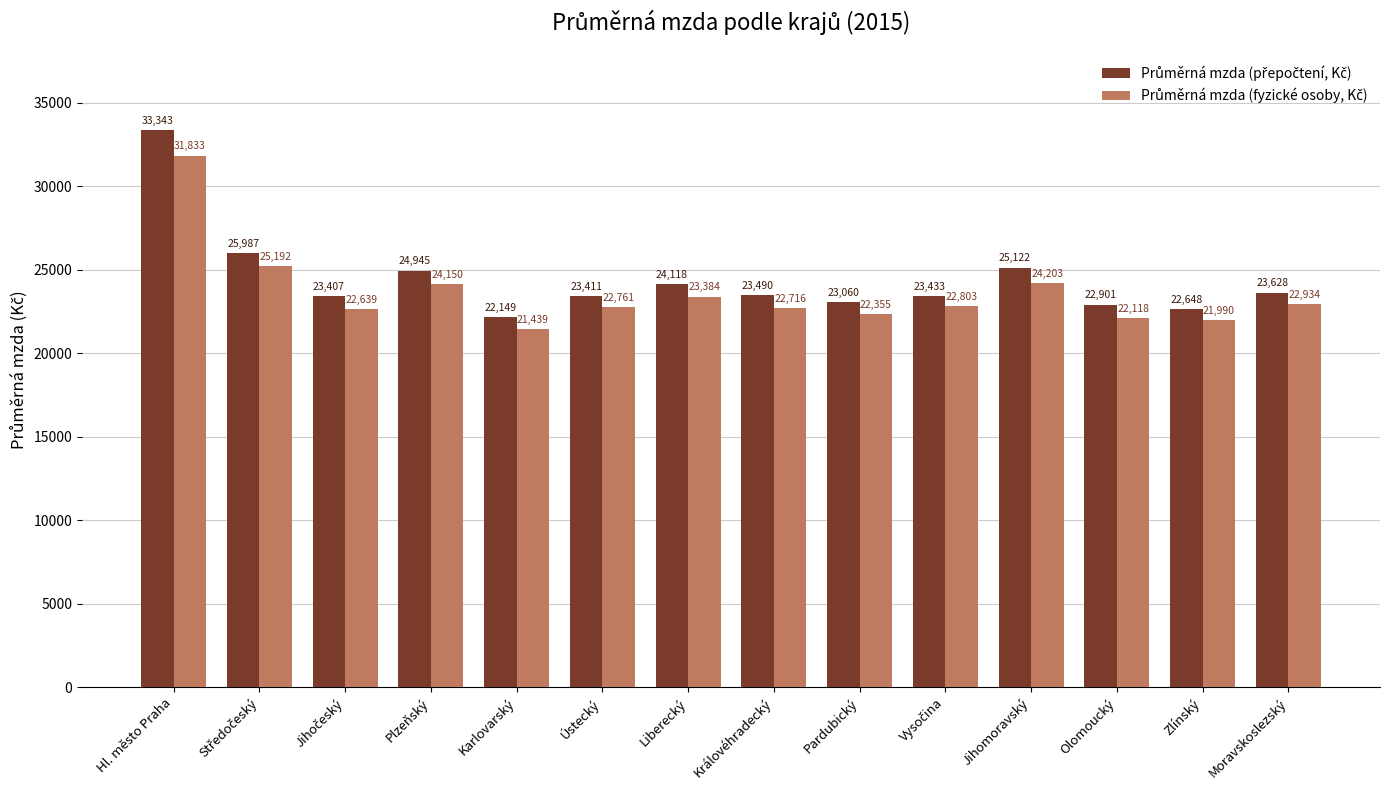

What is the smallest value displayed?

21439